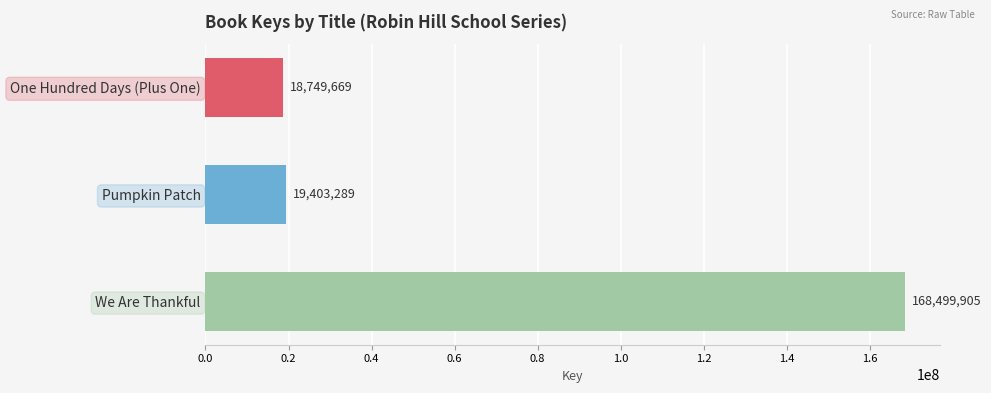

Reading top to bottom, what are all the values shown in this chart?

One Hundred Days (Plus One)=18749669	Pumpkin Patch=19403289	We Are Thankful=168499905